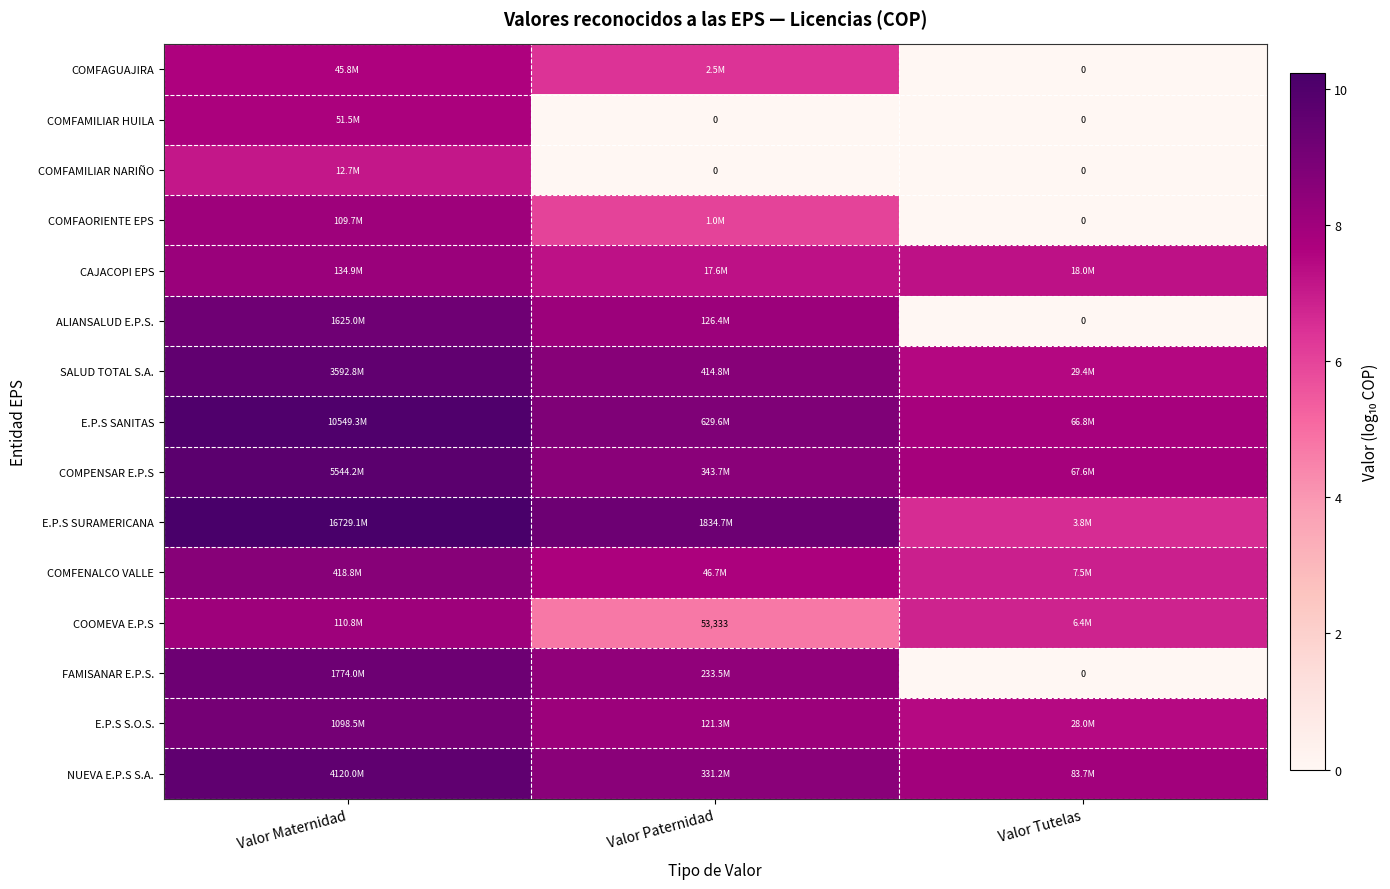

At which label does COMFAORIENTE EPS first exceed 6?

Valor Maternidad